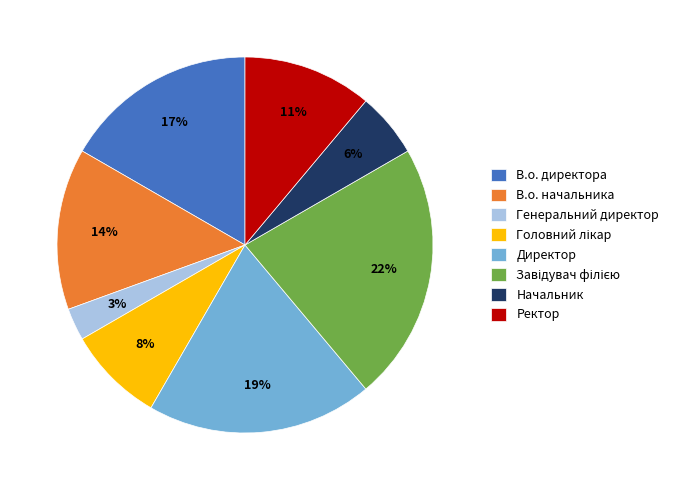

What percentage is the Начальник slice, to the nearest percent?

6%